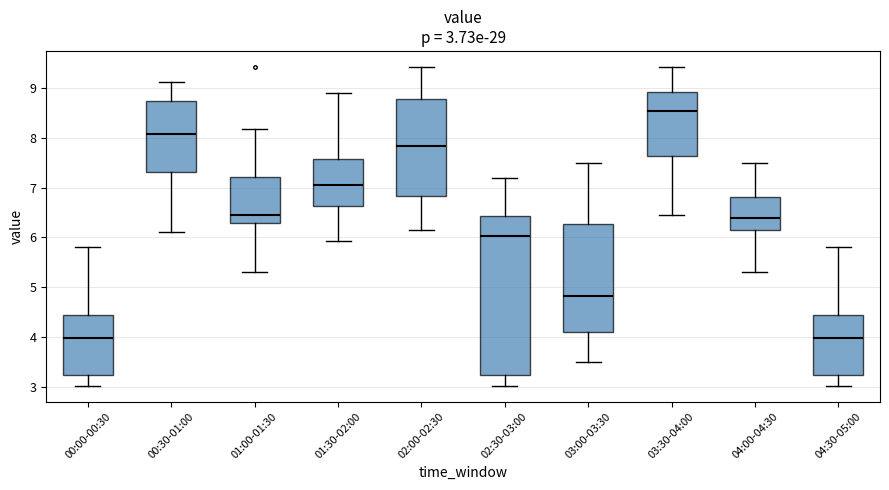

Comparing the boxes themselves (not the whiskers), which one is the tallest?

02:30-03:00